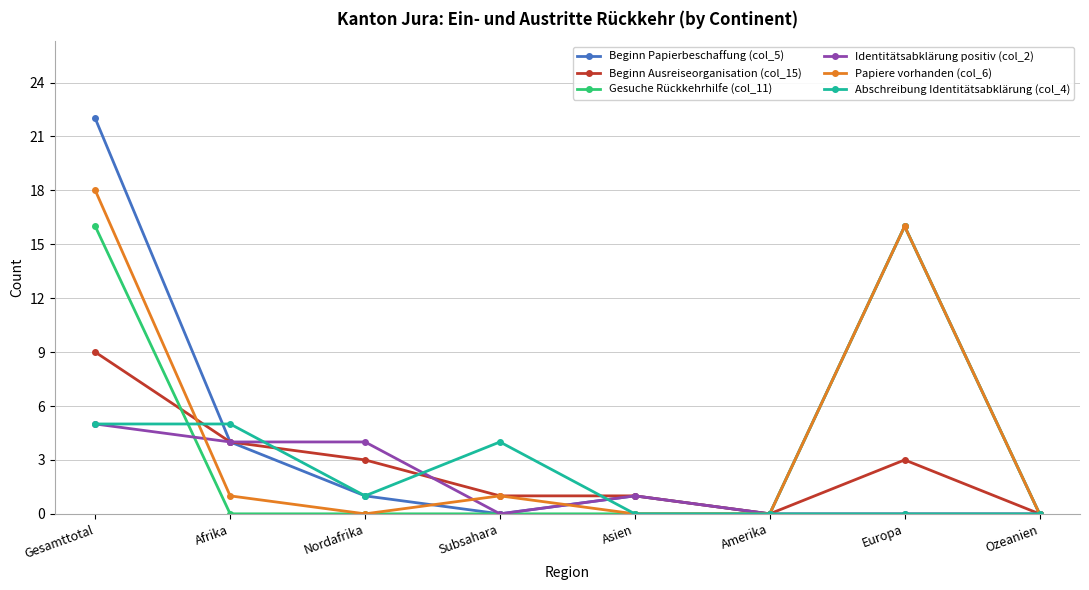

At which category is the sum across all series the highest?

Gesamttotal